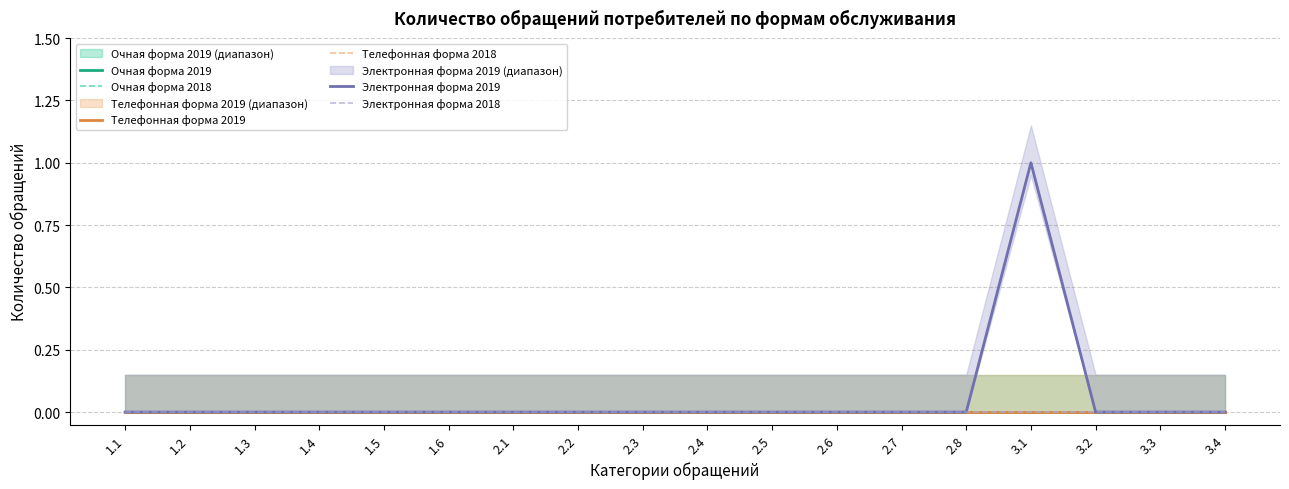

Is the value of Телефонная форма 2019 at 3.1 greater than the value of Электронная форма 2018 at 1.5?

No